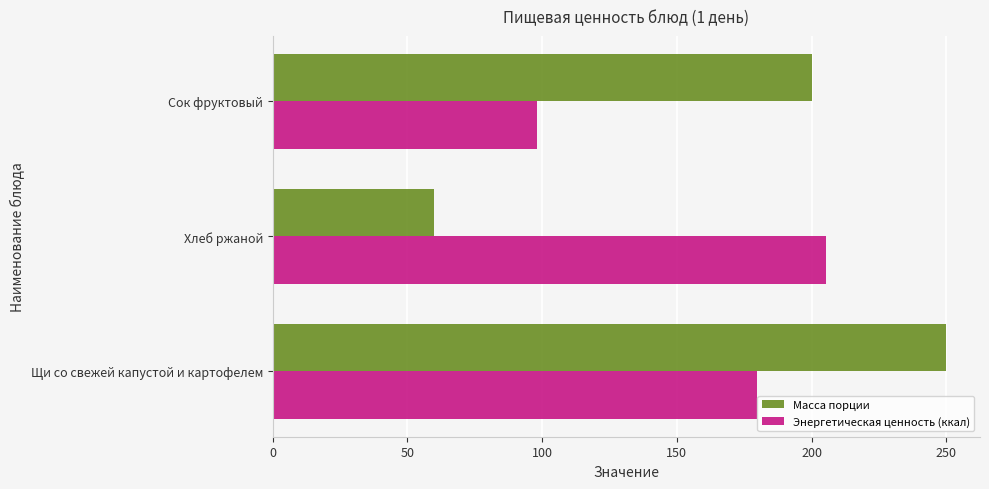

What is the lowest value of the Масса порции series?

60.0